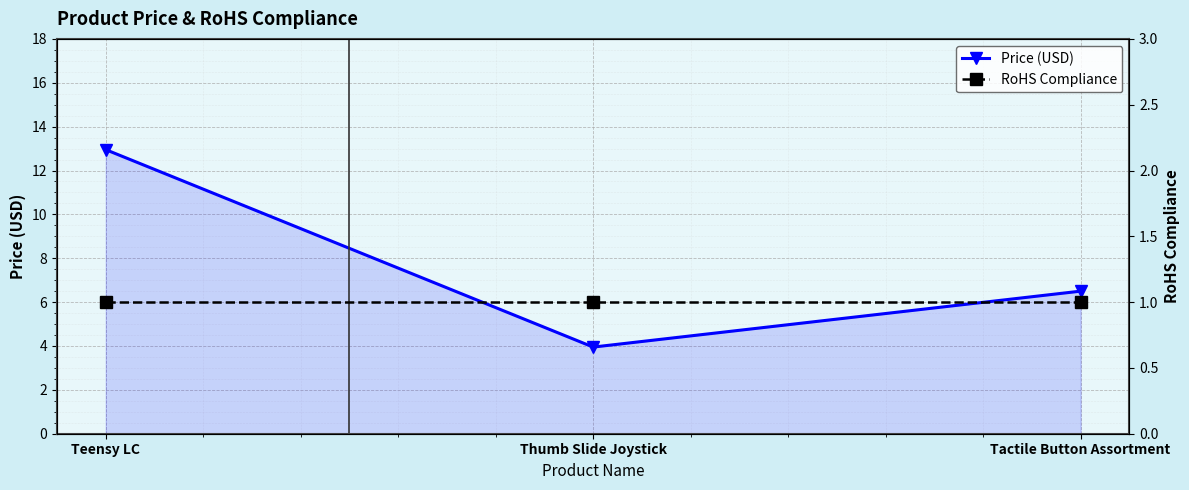

Where does the Price (USD) series first go above 6?

Teensy LC